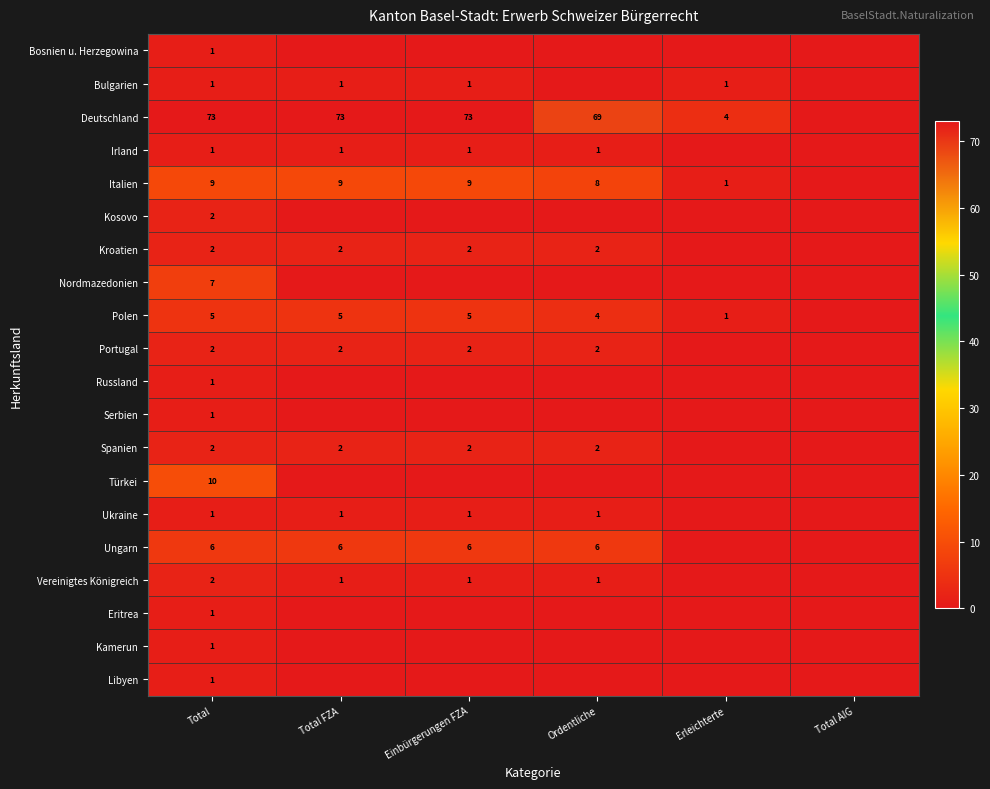

The Bosnien u. Herzegowina series shows 1 at Total. True or false?

True